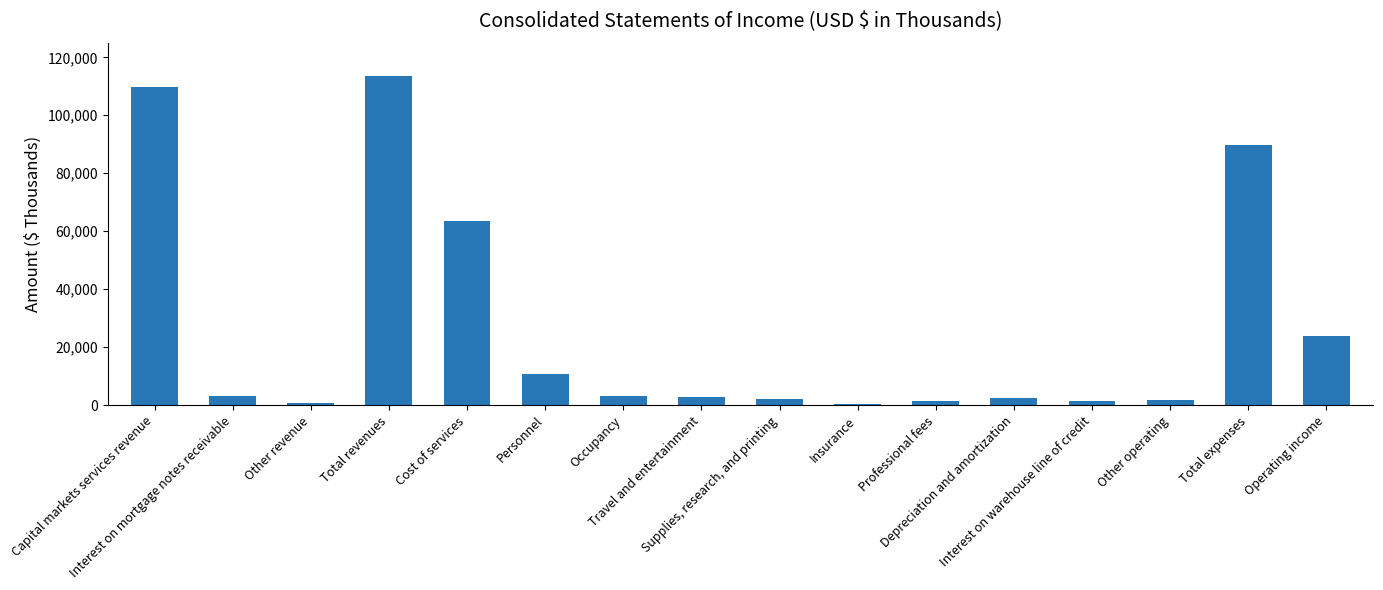

What is the label of the 8th bar from the right?

Supplies, research, and printing